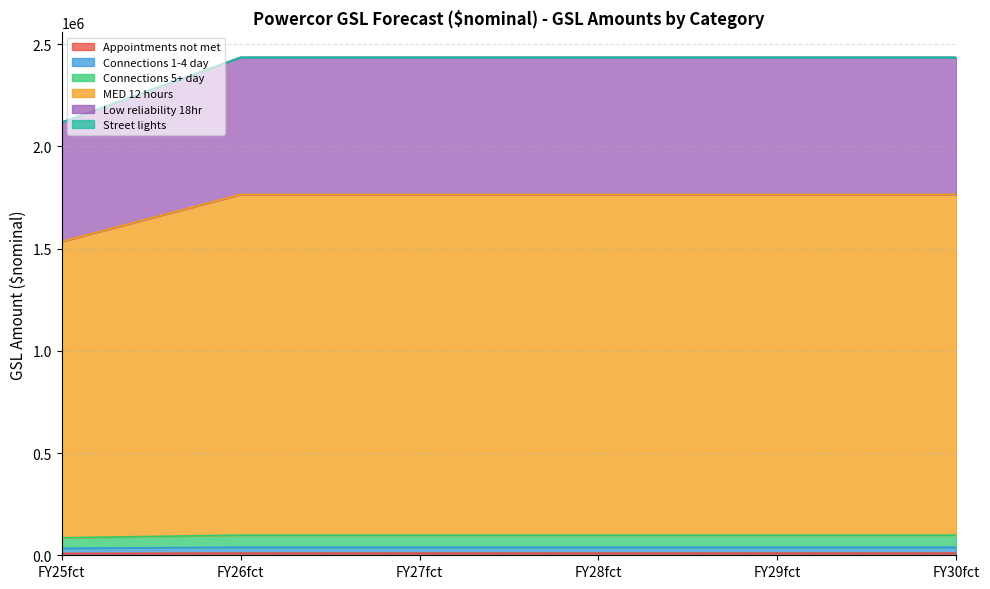

At which label is Low reliability 18hr closest to 36777?

FY25fct